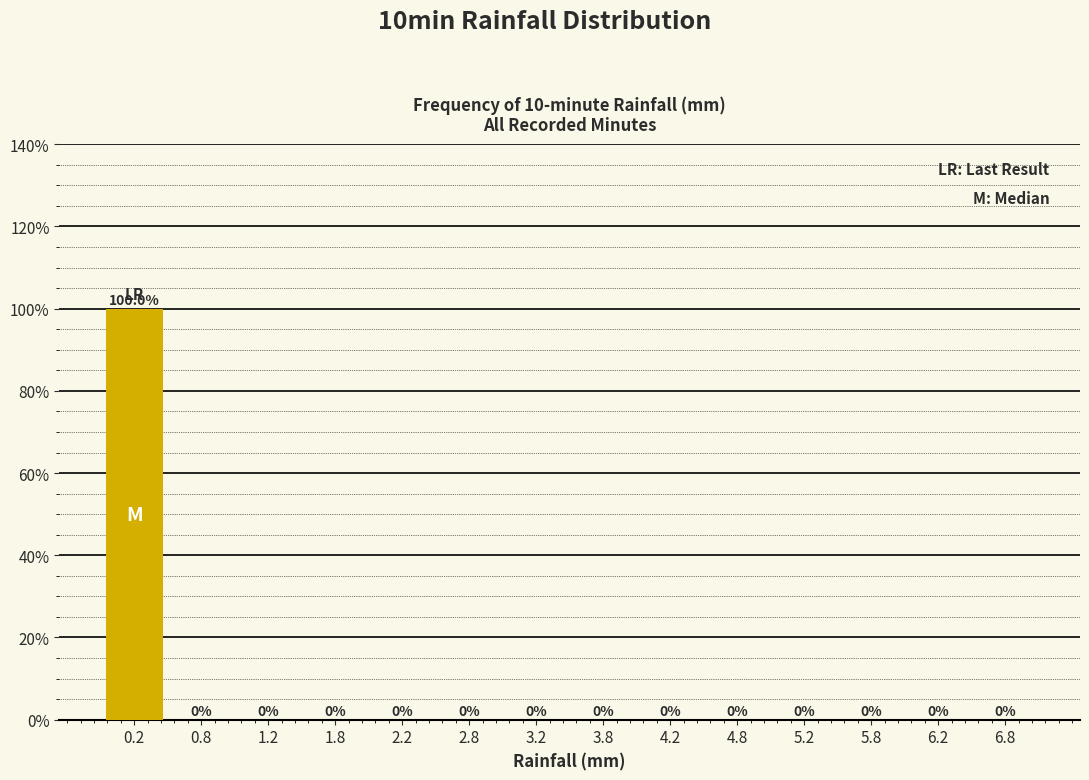

Reading left to right, transcribe this chart: for each bar, give the range it covers on the x-axis and its height.

0.0 to 0.5: 100.0
0.5 to 1.0: 0.0
1.0 to 1.5: 0.0
1.5 to 2.0: 0.0
2.0 to 2.5: 0.0
2.5 to 3.0: 0.0
3.0 to 3.5: 0.0
3.5 to 4.0: 0.0
4.0 to 4.5: 0.0
4.5 to 5.0: 0.0
5.0 to 5.5: 0.0
5.5 to 6.0: 0.0
6.0 to 6.5: 0.0
6.5 to 7.0: 0.0